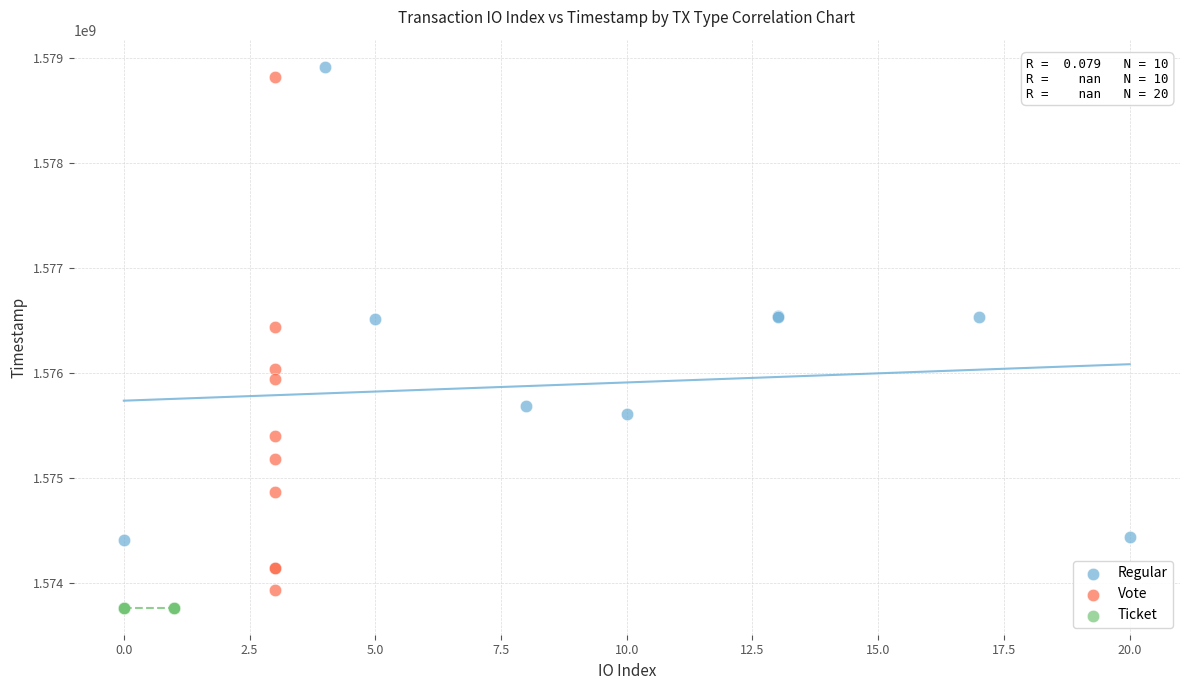

What are all the series names shown in the legend?

Regular, Vote, Ticket